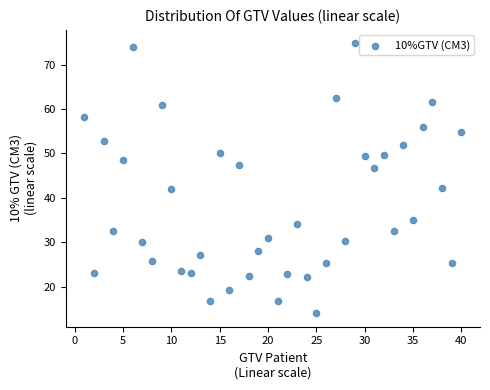

What is the range of Y values (max minus min)?

60.8